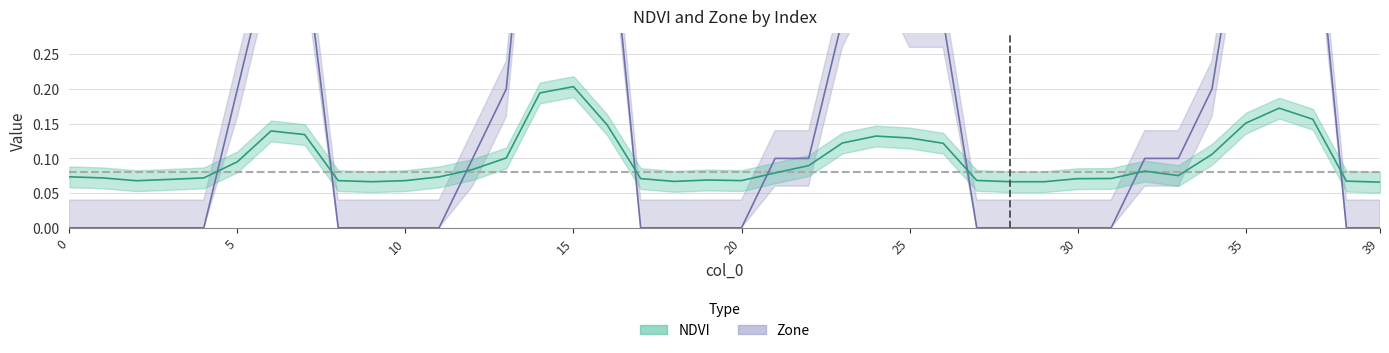

List the series in order of their overall mean, lowest first.

NDVI, Zone